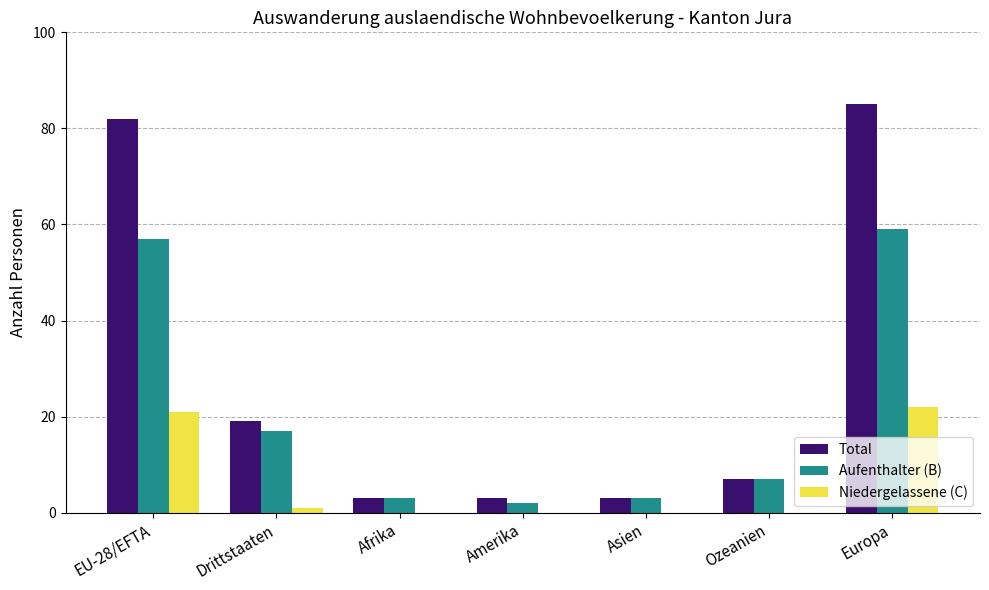

Reading left to right, extract all data points from this chart.

Total: 82	19	3	3	3	7	85
Aufenthalter (B): 57	17	3	2	3	7	59
Niedergelassene (C): 21	1	0	0	0	0	22